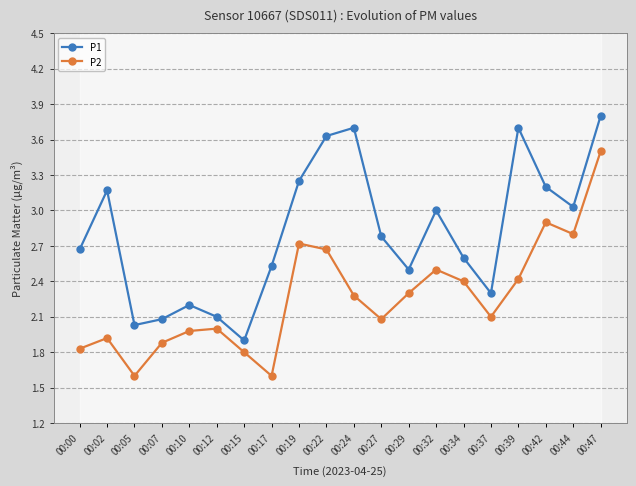

The value of P2 at 00:42 is 1.6. True or false?

False